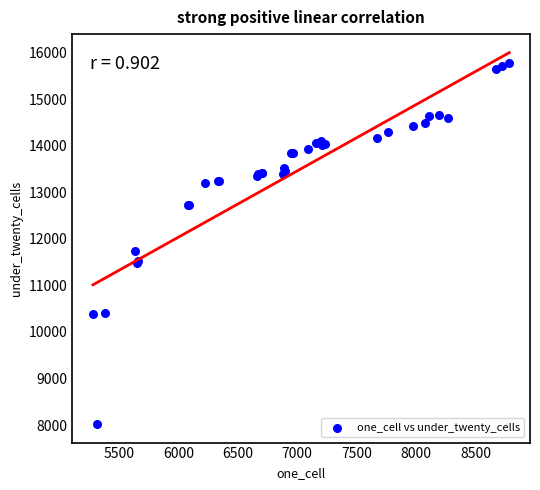

What Y value in the scatter plot is closest to 11894?

11736